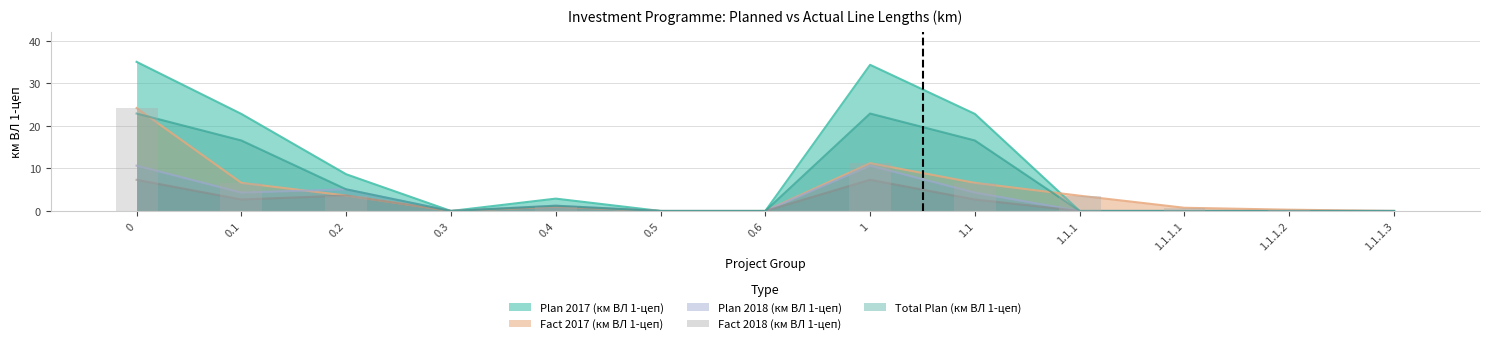

Reading left to right, list all the values displayed in this chart.

Plan 2017 (км ВЛ 1-цеп): 35.0	22.8	8.6	0.0	2.9	0.0	0.0	34.3	22.8	0.0	0.0	0.0	0.0
Fact 2017 (км ВЛ 1-цеп): 24.2	6.6	3.6	0.0	1.0	0.0	0.0	11.2	6.6	3.6	0.8	0.3	0.0
Plan 2018 (км ВЛ 1-цеп): 10.6	4.3	5.1	0.0	1.2	0.0	0.0	10.6	4.3	0.0	0.0	0.0	0.0
Fact 2018 (км ВЛ 1-цеп): 7.3	2.7	3.6	0.0	1.0	0.0	0.0	7.3	2.7	0.0	0.0	0.0	0.0
Total Plan (км ВЛ 1-цеп): 22.9	16.6	5.1	0.0	1.2	0.0	0.0	22.9	16.6	0.0	0.0	0.0	0.0